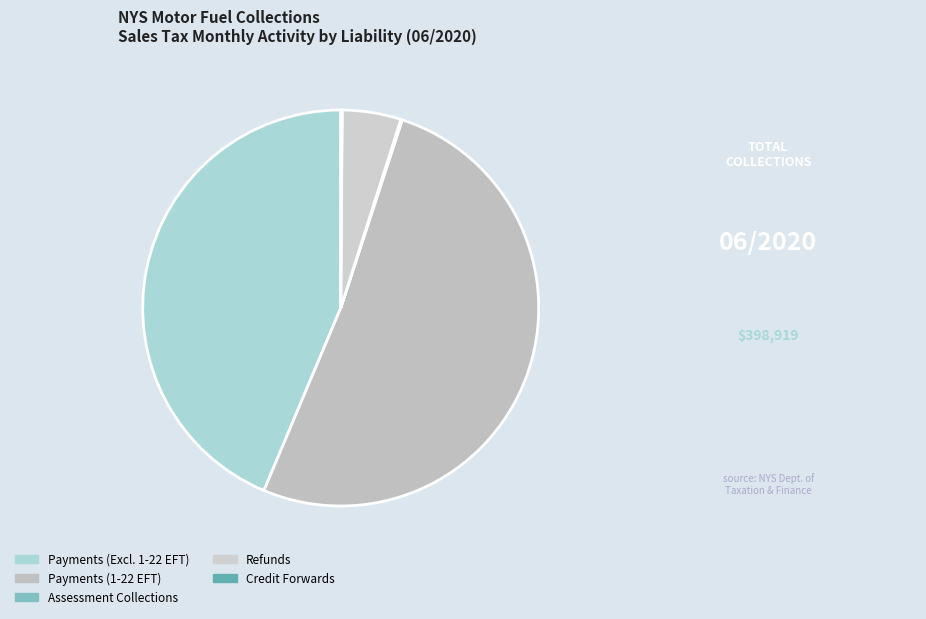

How many segments does this pie chart have?

5